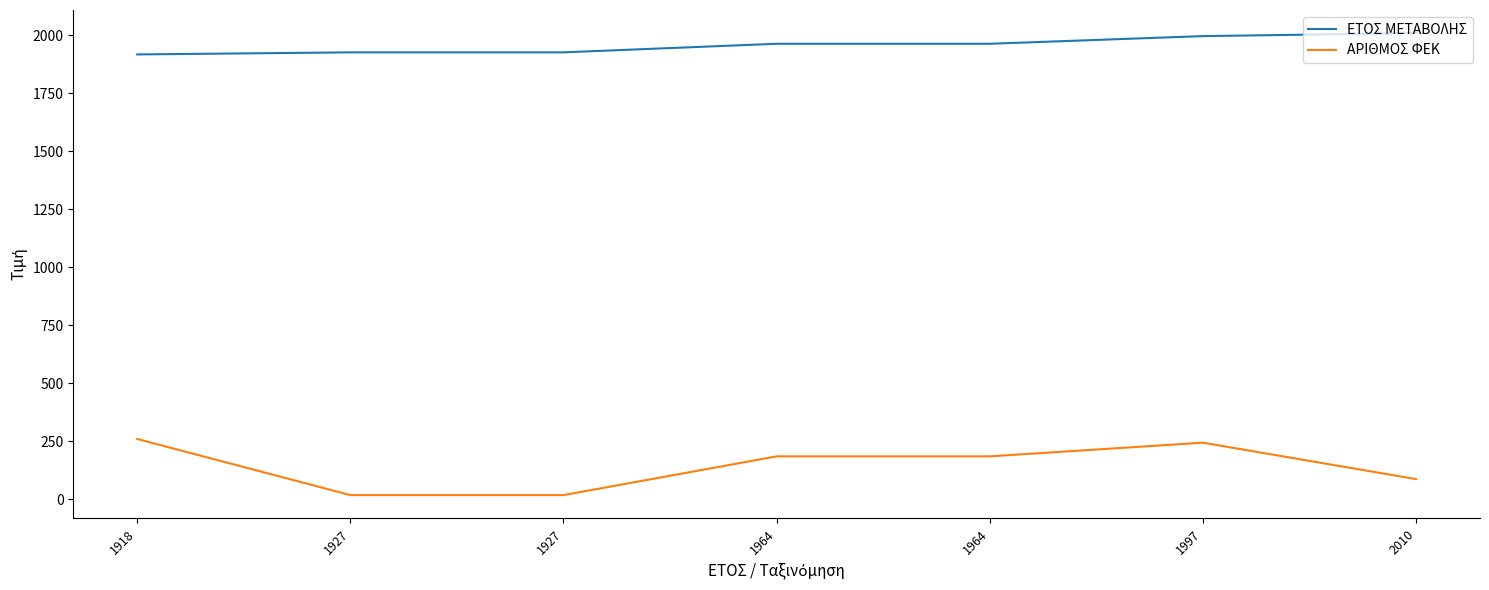

The value of ΕΤΟΣ ΜΕΤΑΒΟΛΗΣ at 1918 is 845. True or false?

False